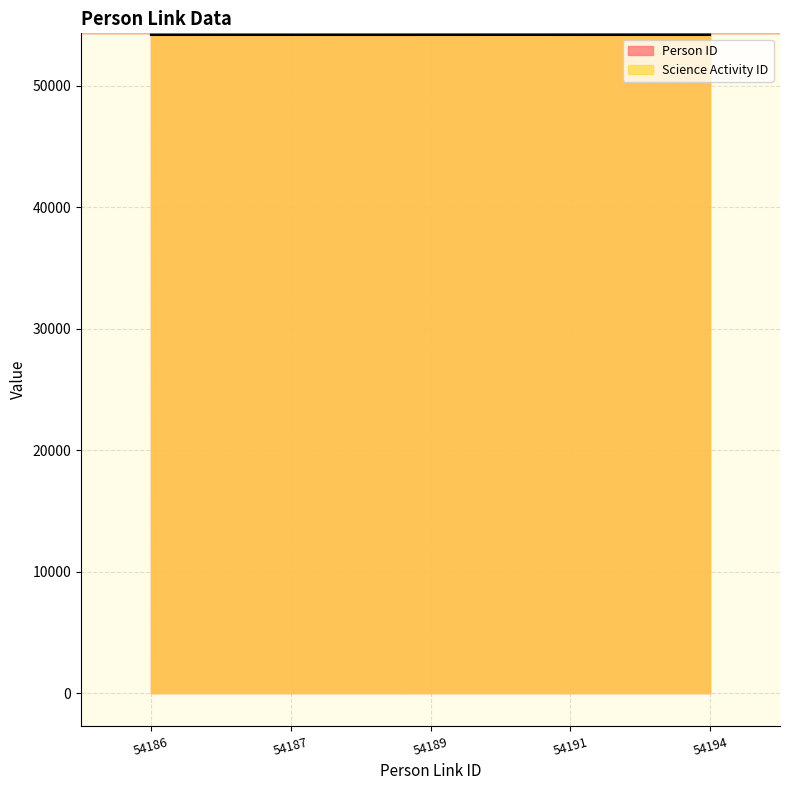

True or false: the data shows 54188 at 54189.

True